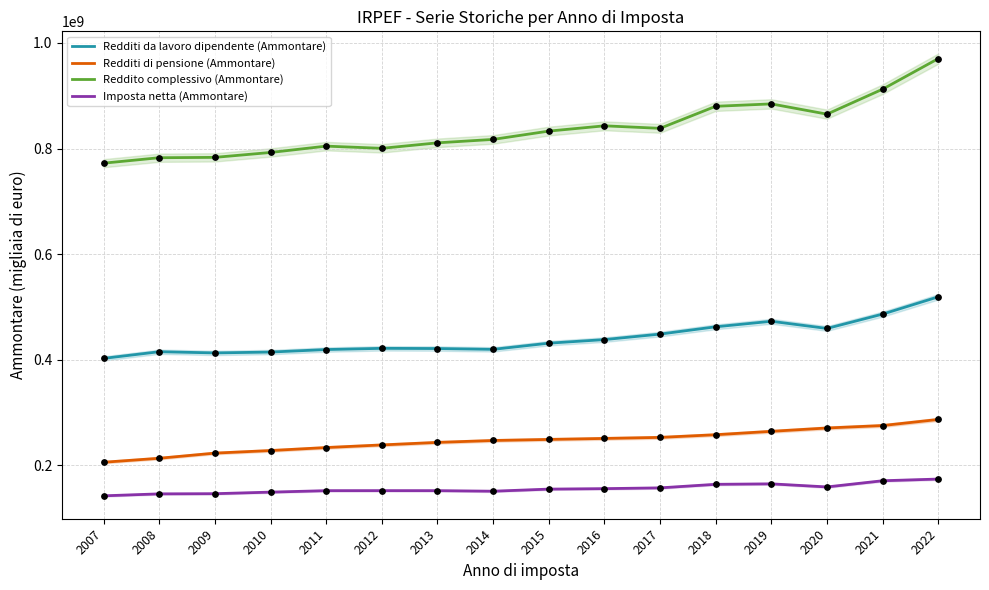

What is the total value across all series at 2020?

1754565100.0